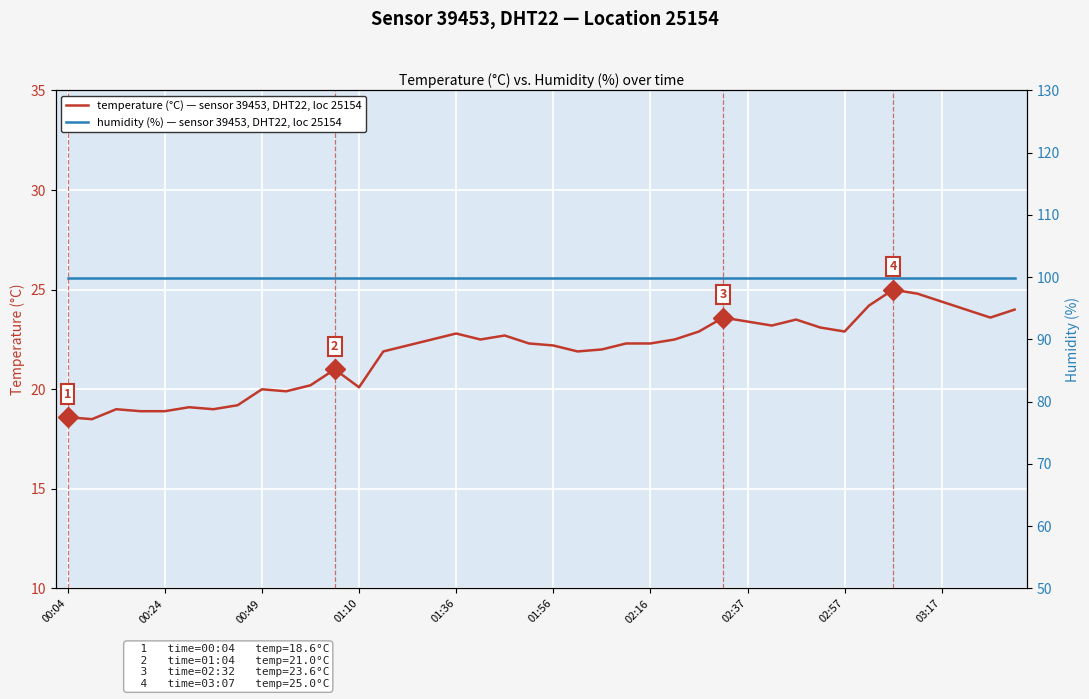

What is the difference between the highest and lowest values at 13?

78.0